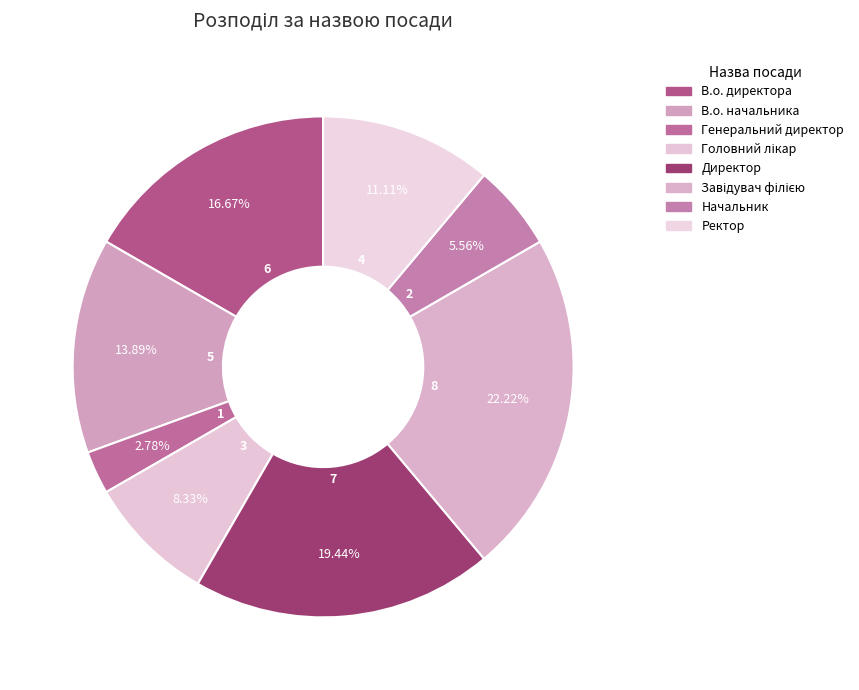

How many segments does this pie chart have?

8